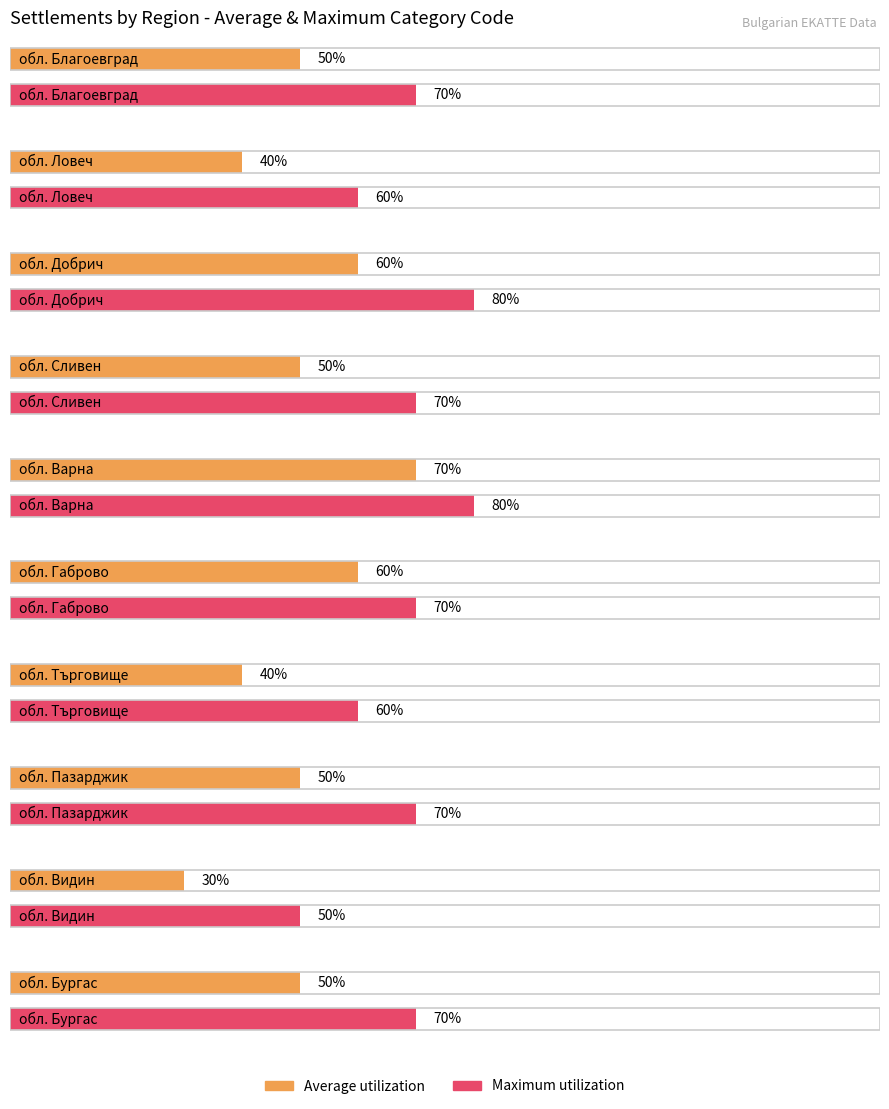

Between обл. Габрово and обл. Видин, which is larger?

обл. Габрово